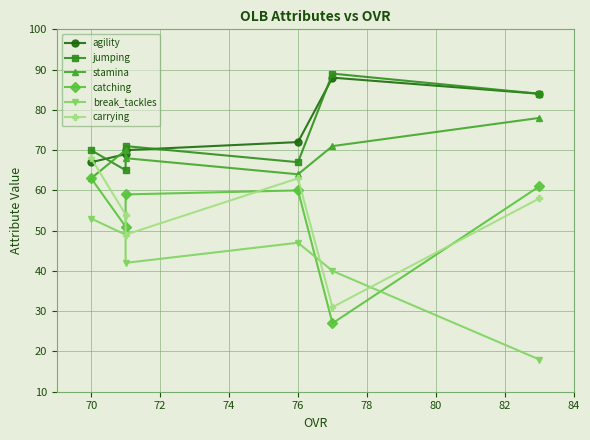

True or false: jumping has a value of 43 at 68.

False